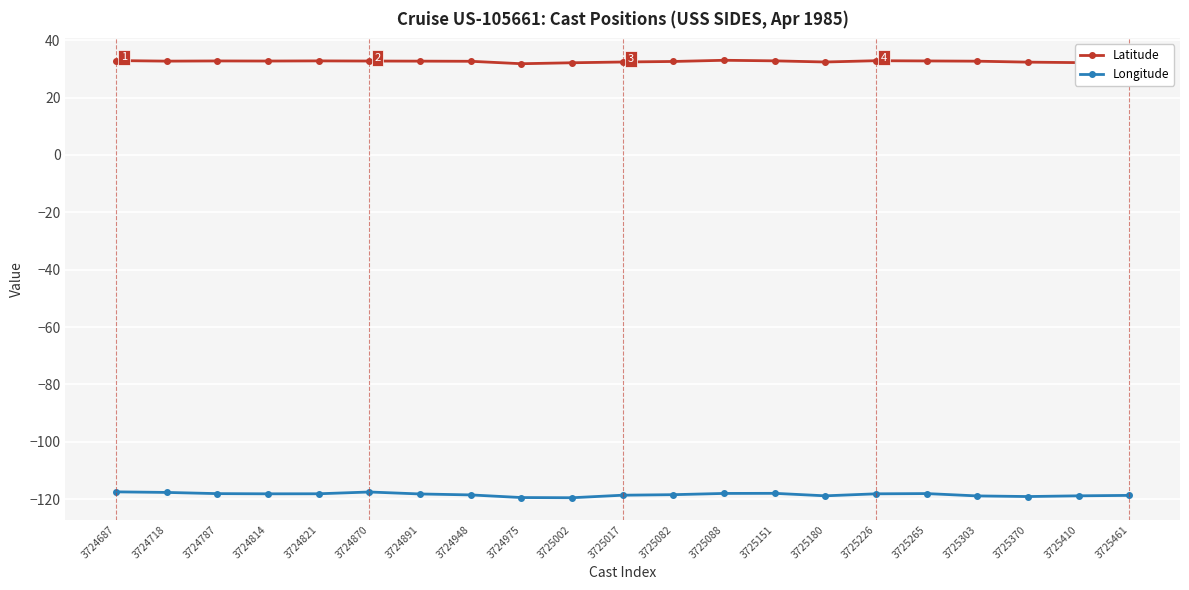

The Latitude series shows 32.8 at 3724821. True or false?

True